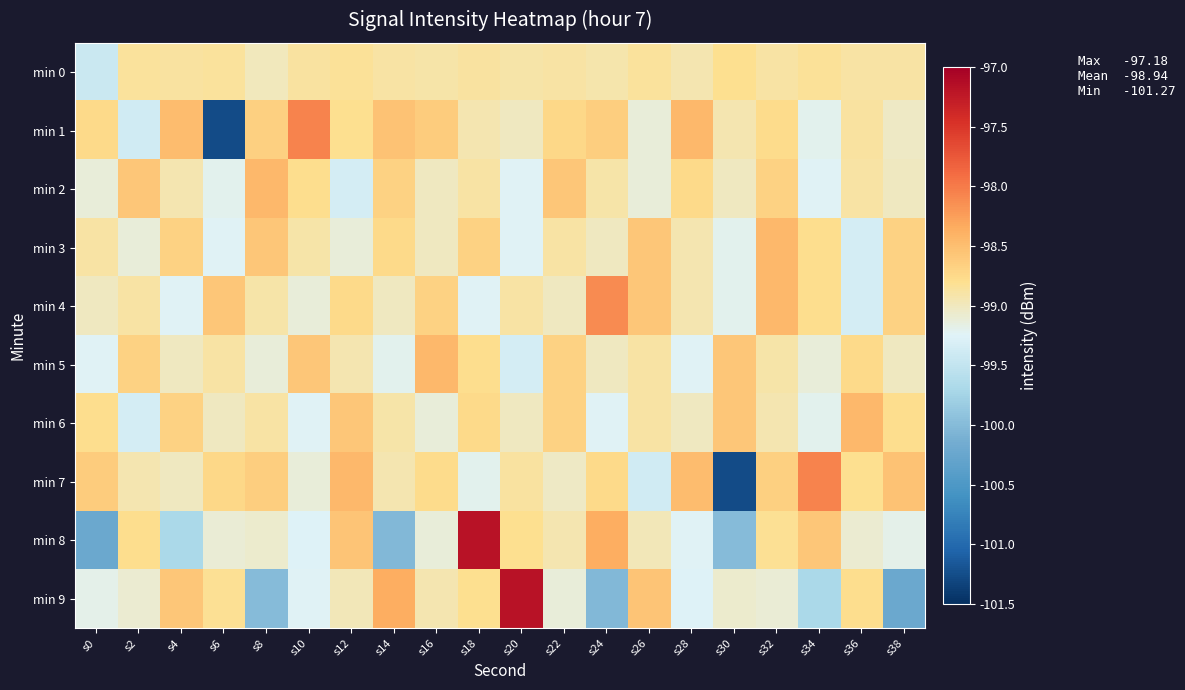

At how many categories does at least one series exceed -99?

20